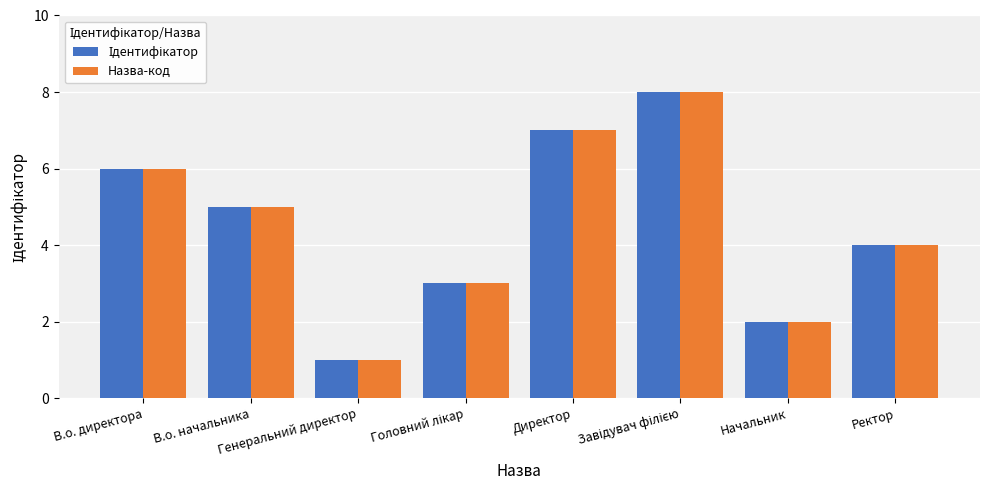

What is the sum of all Назва-код values?

36